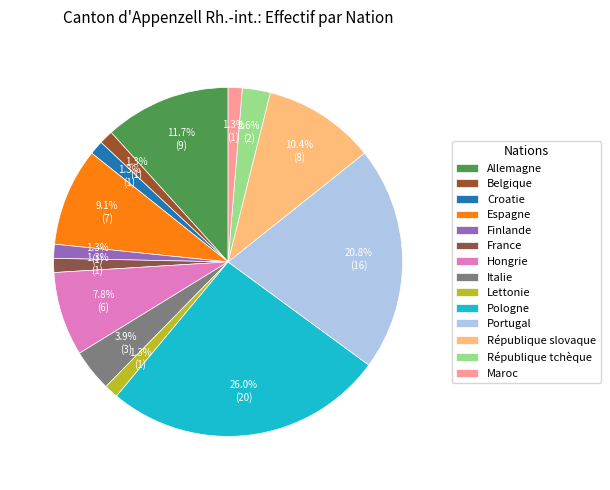

Does Pologne account for over 50% of the chart?

No